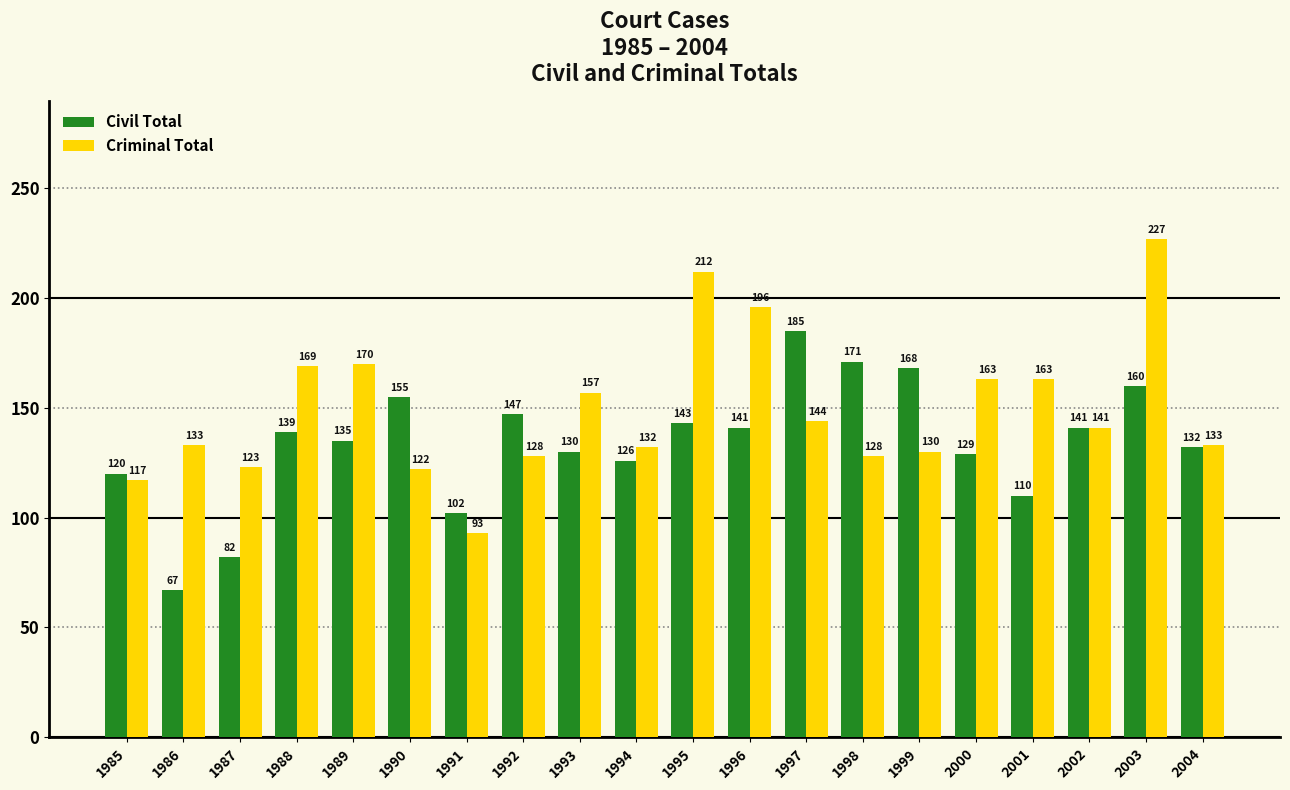

How many bars are there in total?

40